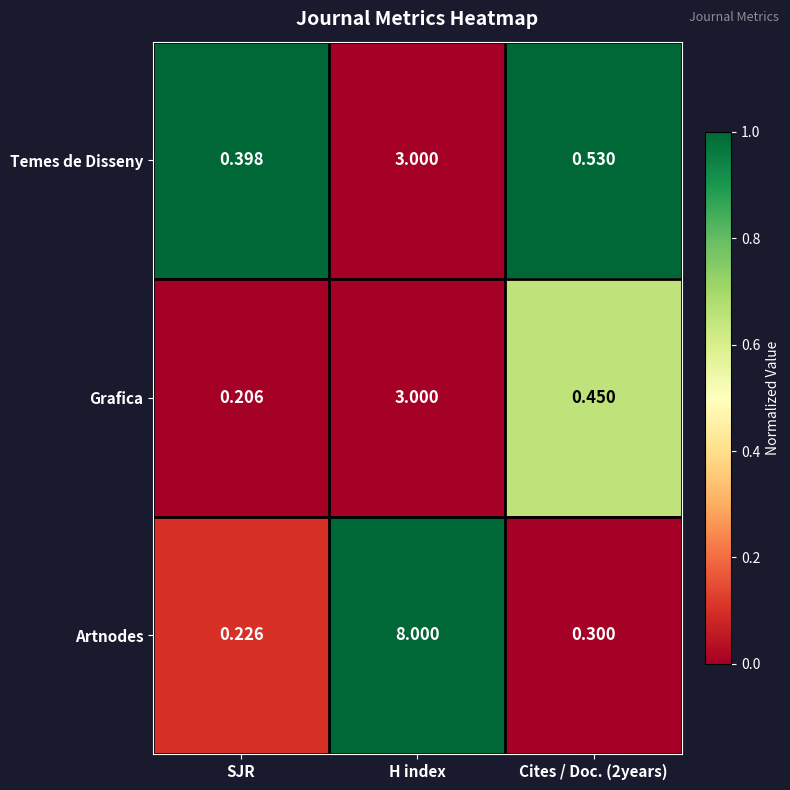

Rank the series at SJR from highest to lowest value.

Temes de Disseny, Artnodes, Grafica